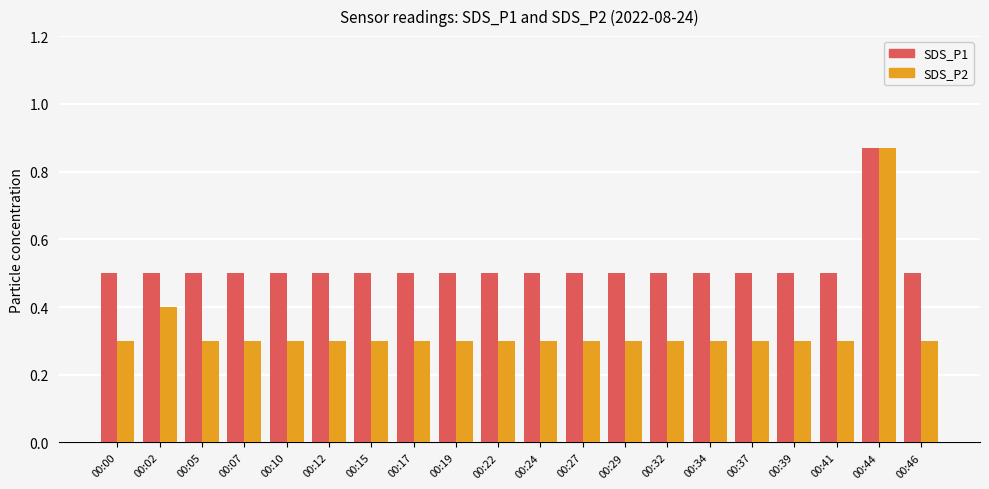

How many bars are there in each group?

2